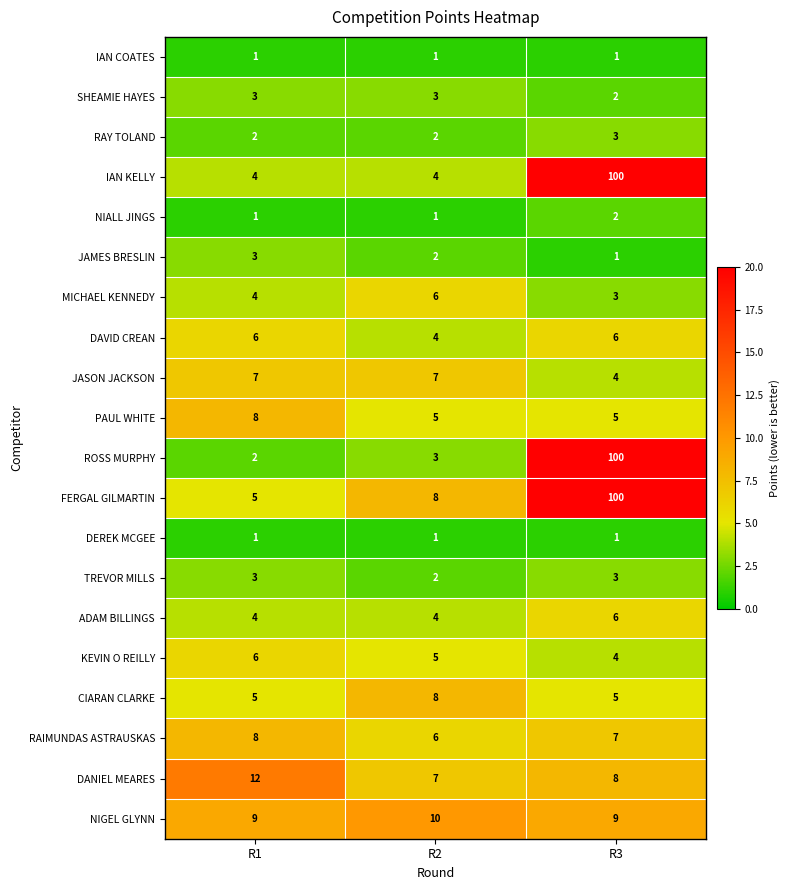

What is the spread (max minus min) of values at R1?

11